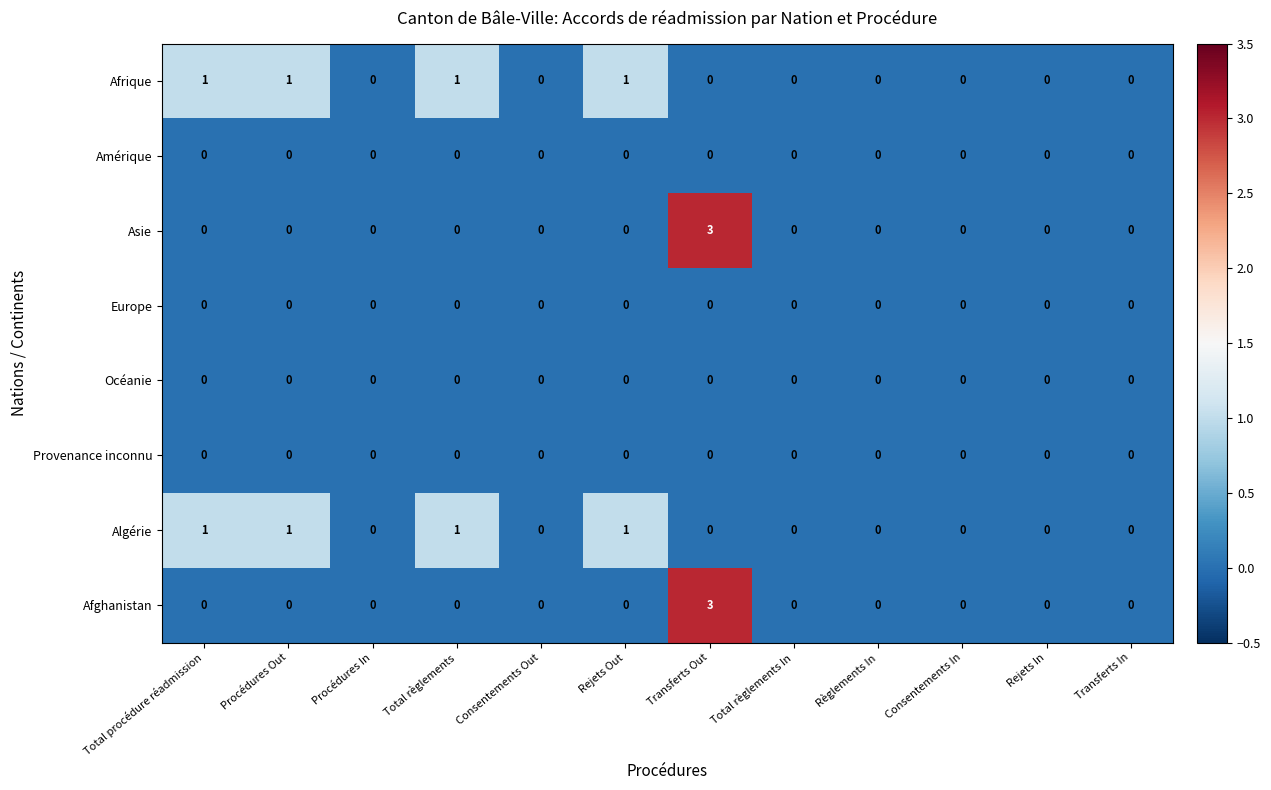

At which category is the sum across all series the highest?

Transferts Out